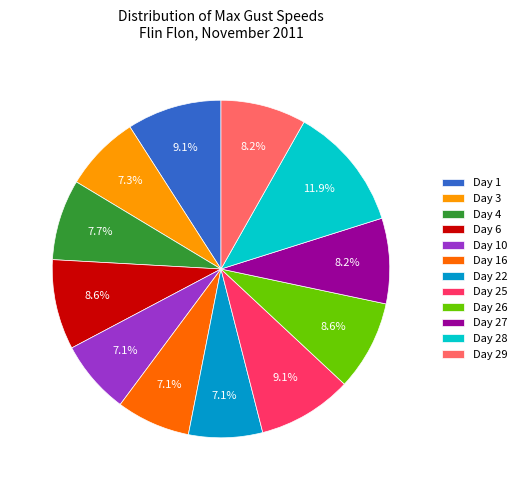

Which slice is the largest?

Day 28